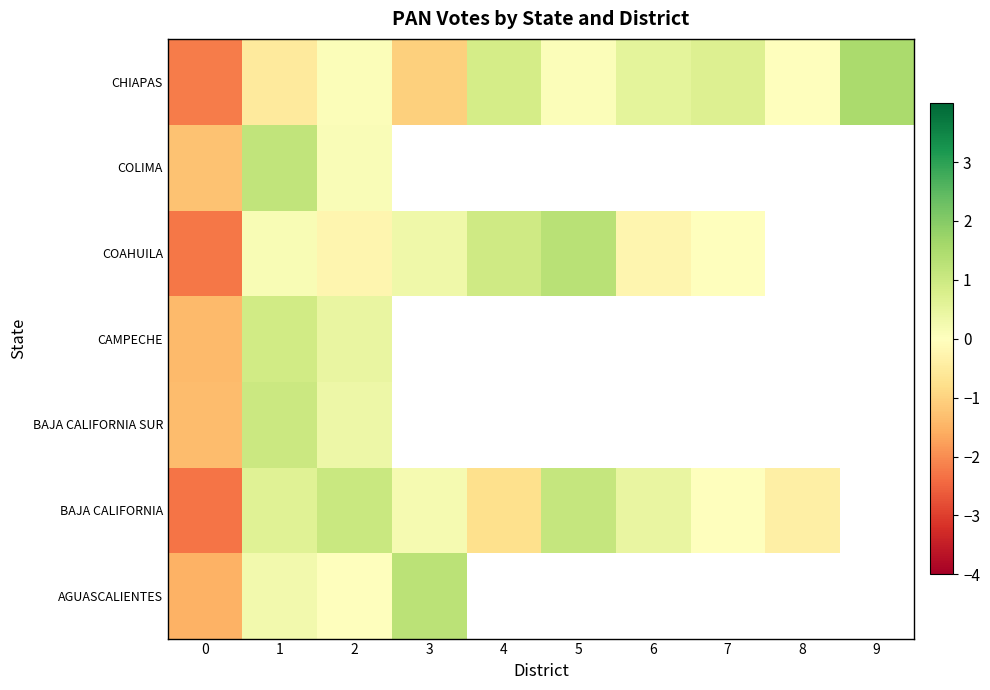

Between 1 and 3, which is larger?

3